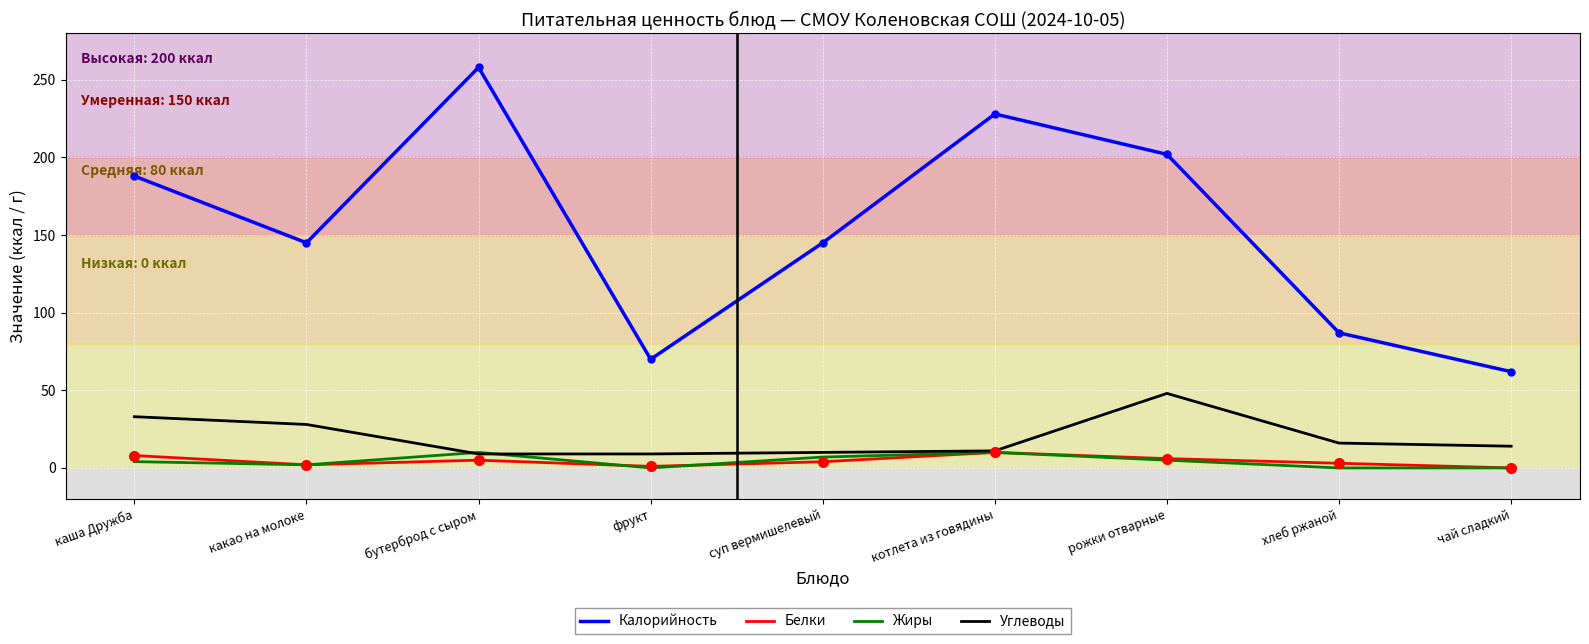

At how many categories does at least one series exceed 141?

6